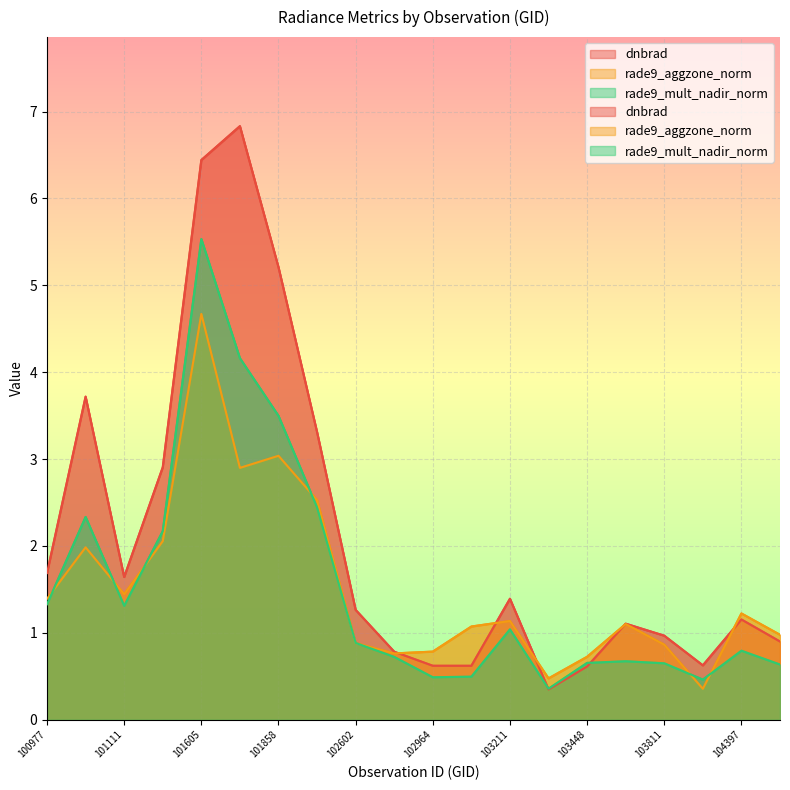

List the series in order of their peak value, highest first.

dnbrad, rade9_mult_nadir_norm, rade9_aggzone_norm